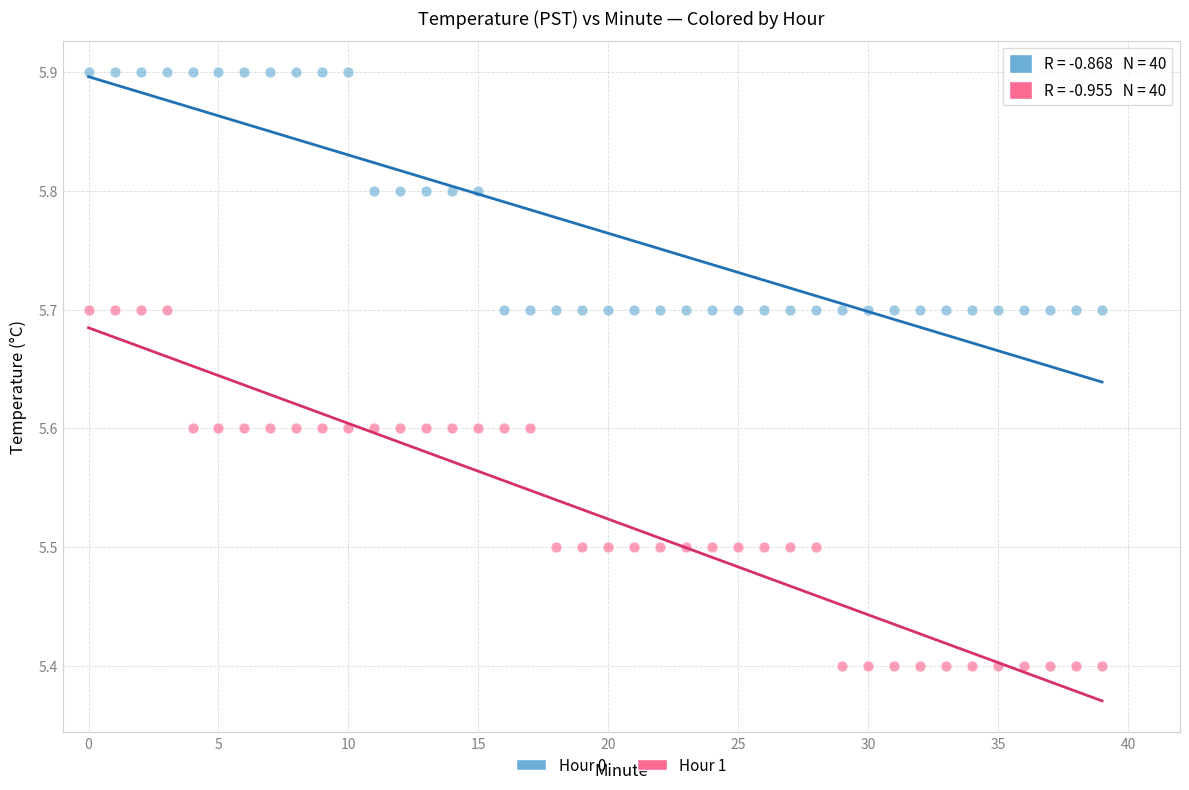

Across all data points, what is the range of Y values (max minus min)?

0.5